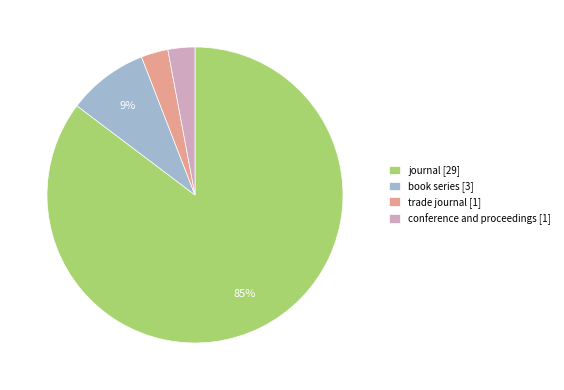

Is there any slice that represents more than half of the pie?

Yes